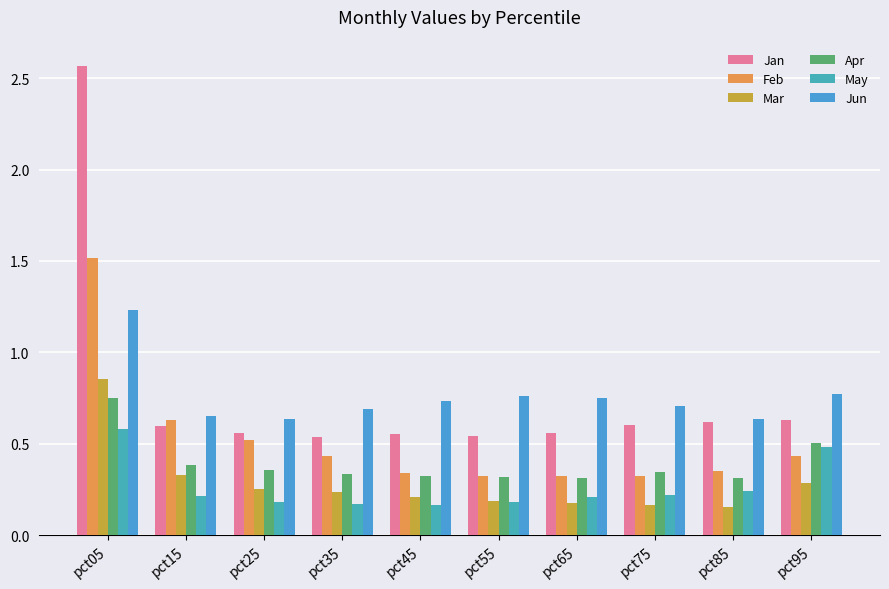

What is the difference between the second highest and second lowest values in the Jun series?

0.1